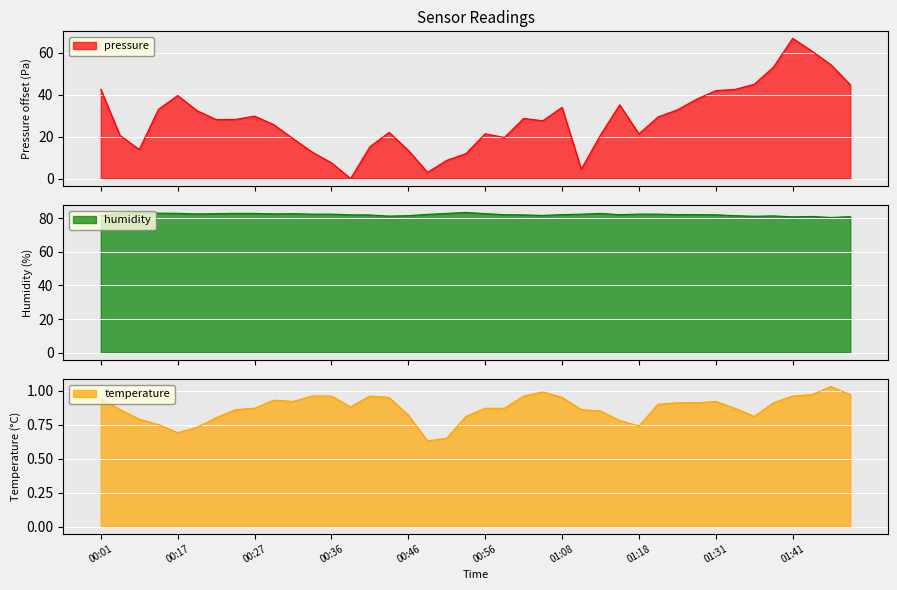

Between 00:01 and 01:38, which series saw the biggest shift?

pressure